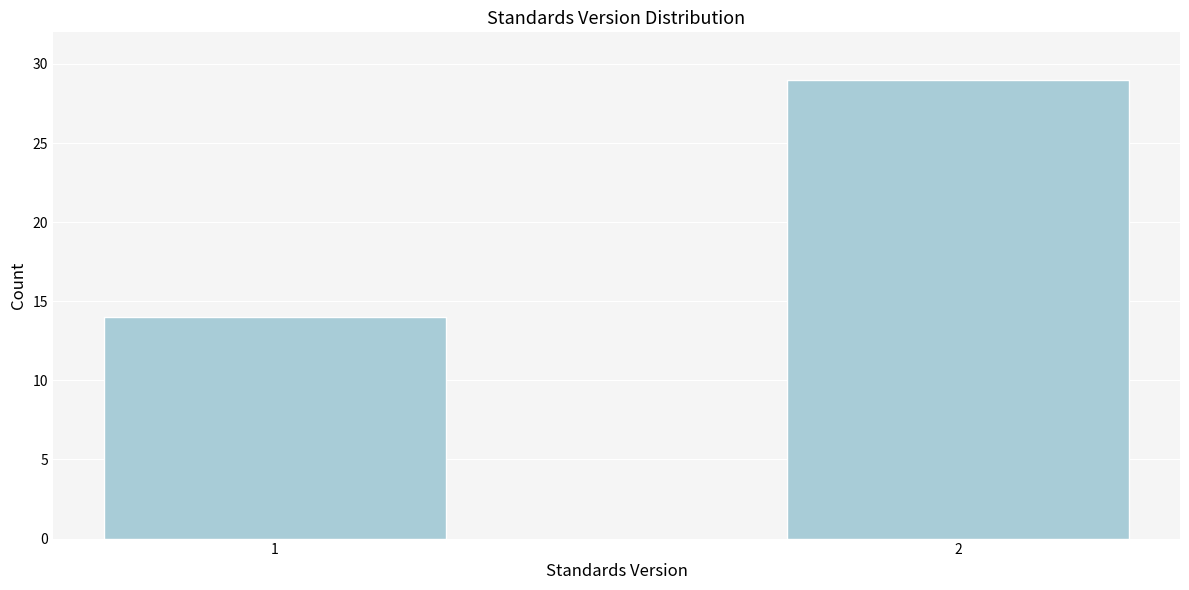

Reading right to left, what are all the values shown in this chart?

2=29	1=14